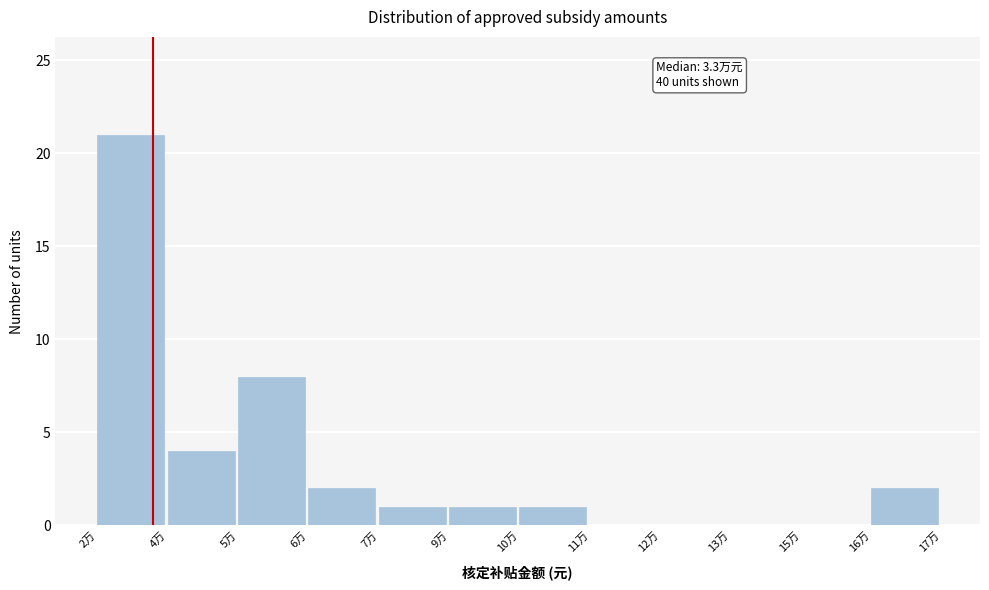

Reading right to left, transcribe all the data shown in this chart.

16万=2	15万=0	13万=0	12万=0	11万=0	10万=1	9万=1	7万=1	6万=2	5万=8	4万=4	2万=21